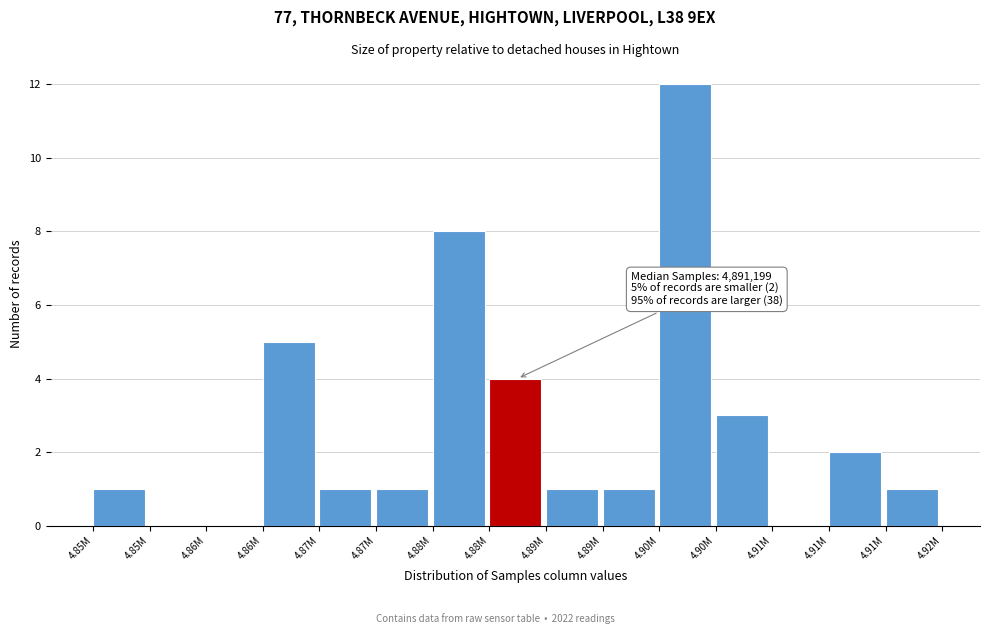

Count the number of data series in this chart.

1